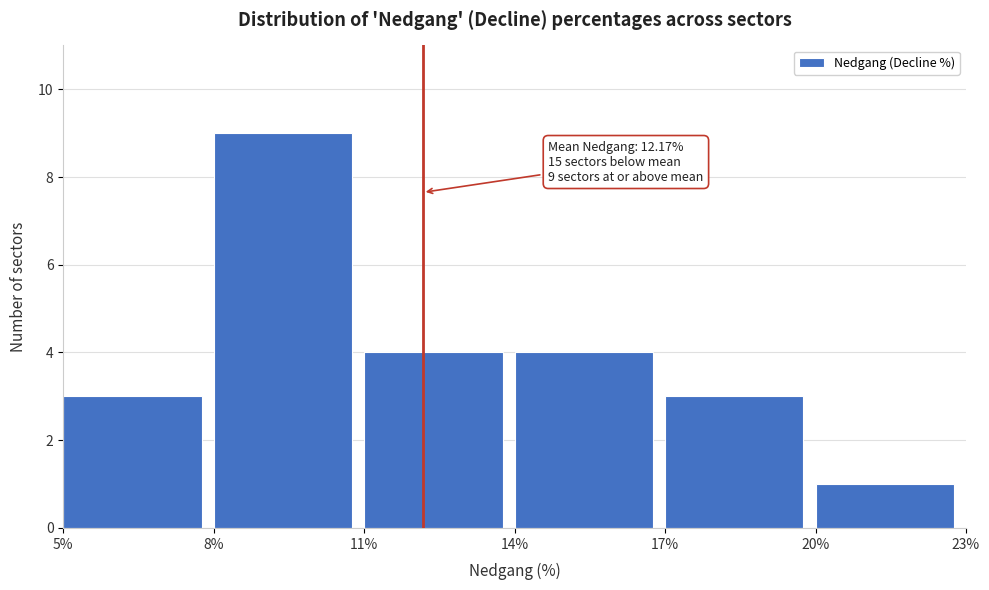

Over which range of the x-axis is the bar tallest?

8% to 11%